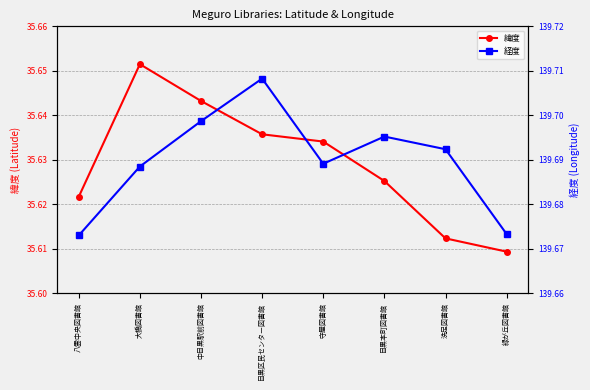

Which series has the widest spread of values?

緯度